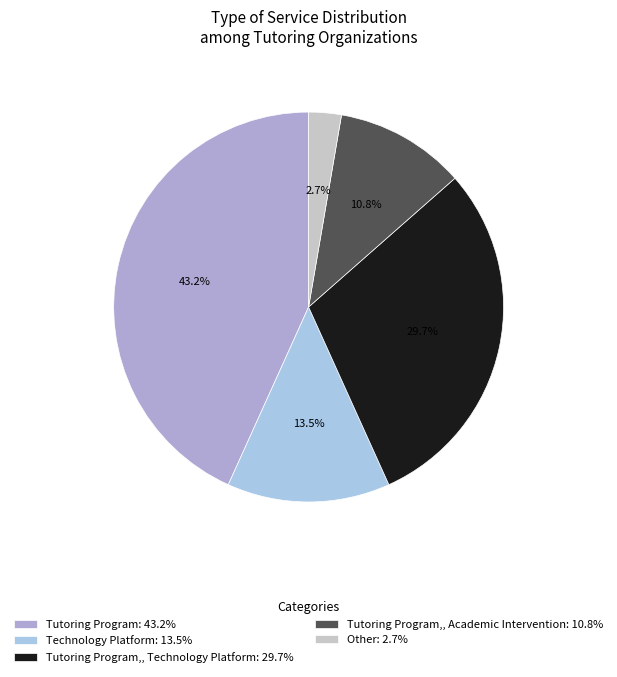

How many slices are in this pie chart?

5